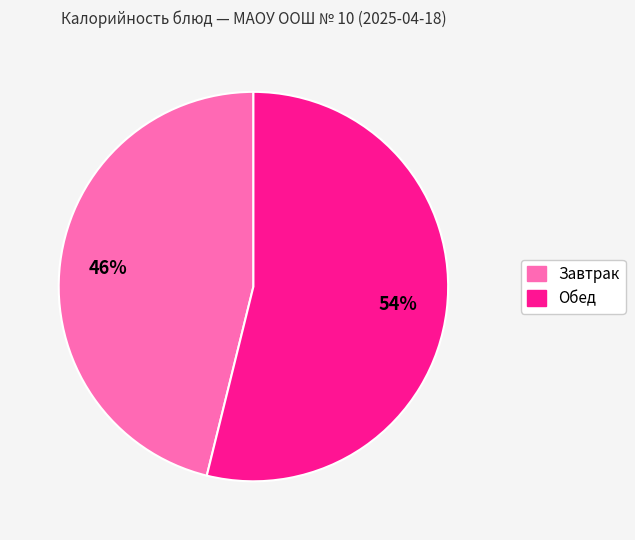

To the nearest percent, what is the average slice percentage?

50%